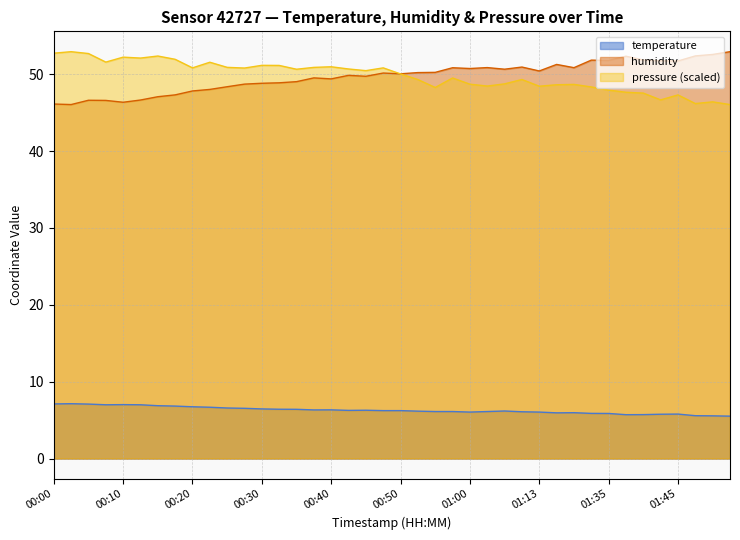

What is the maximum value shown in the chart?

52.9